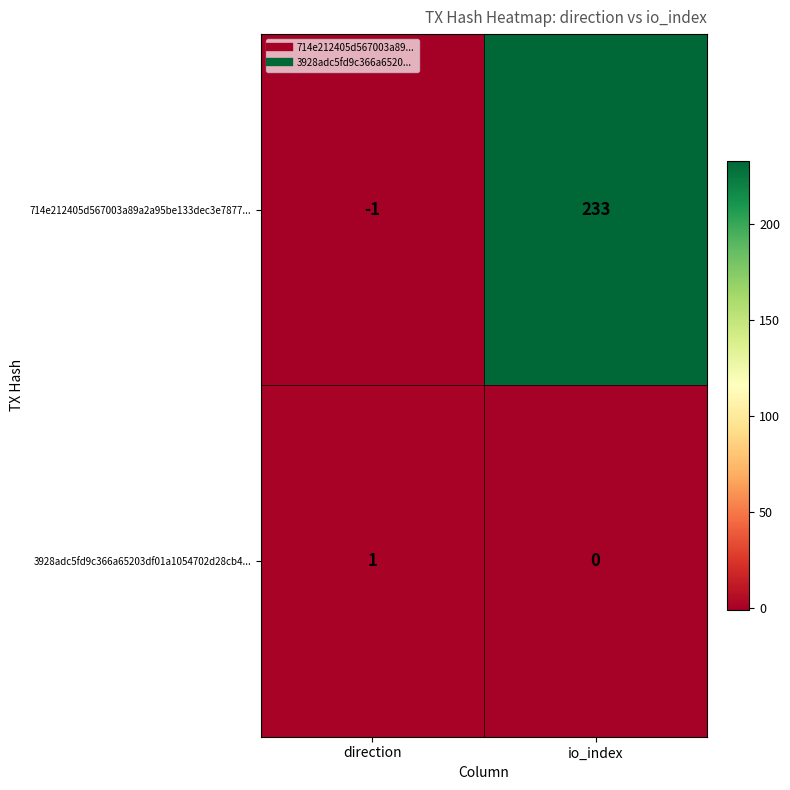

Reading left to right, what are all the values shown in this chart?

714e212405d567003a89a2a95be133dec3e7877...: direction=-1	io_index=233
3928adc5fd9c366a65203df01a1054702d28cb4...: direction=1	io_index=0